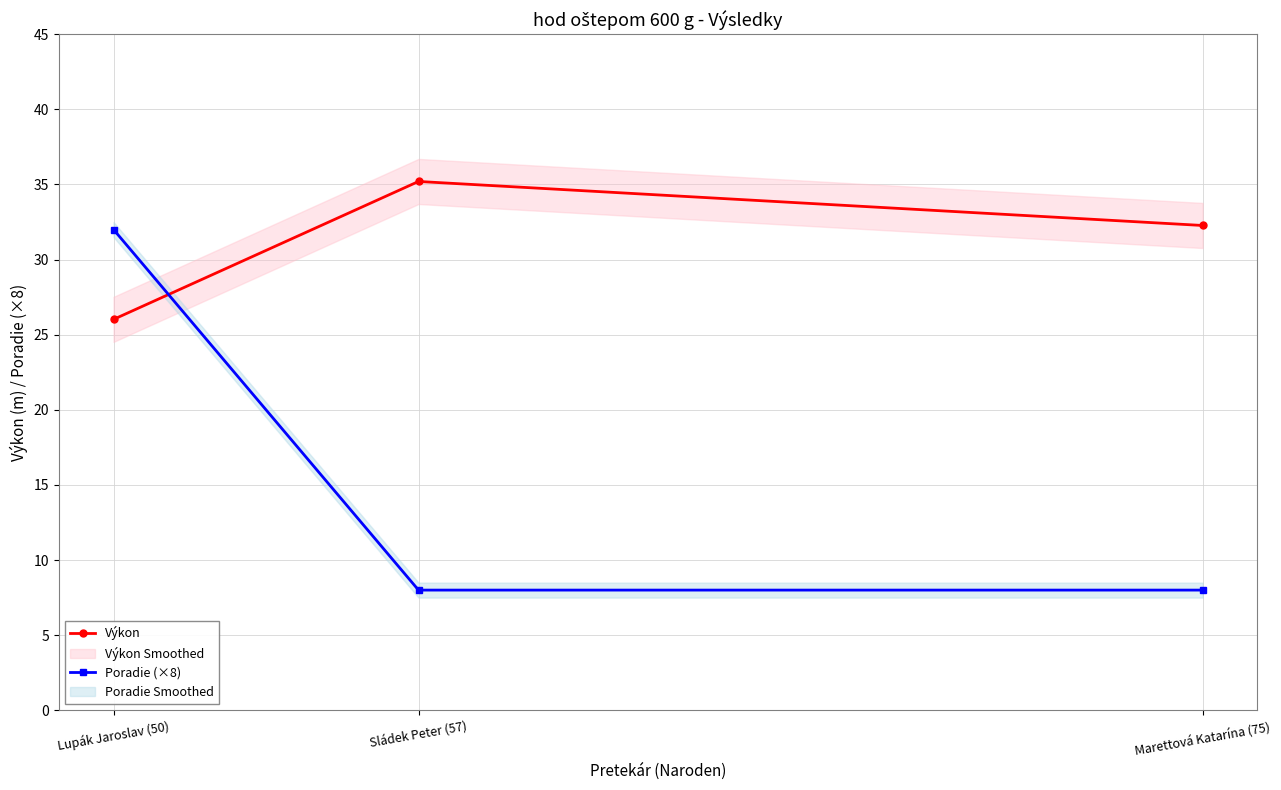

How many lines are shown in the chart?

2